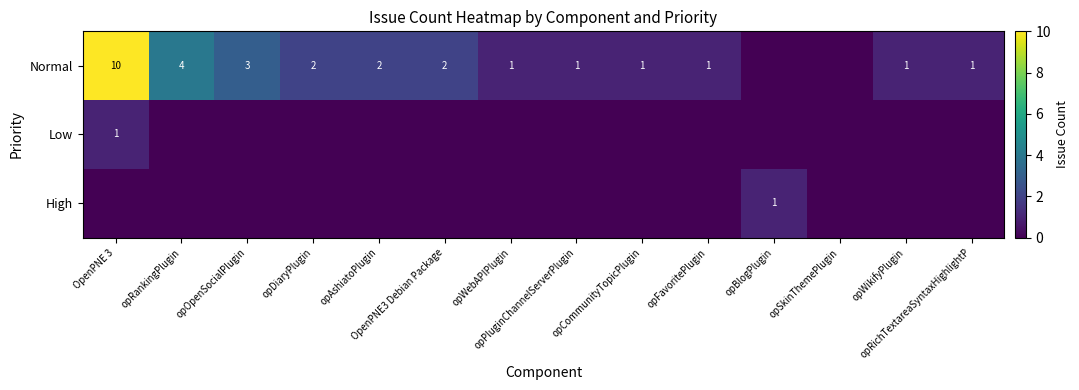

How many distinct data groups are displayed?

3